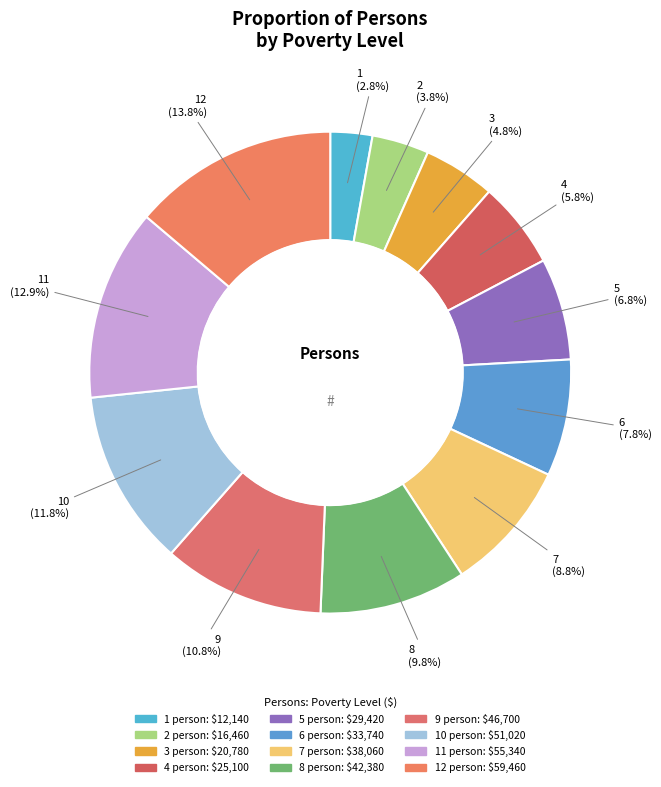

How many segments does this pie chart have?

12